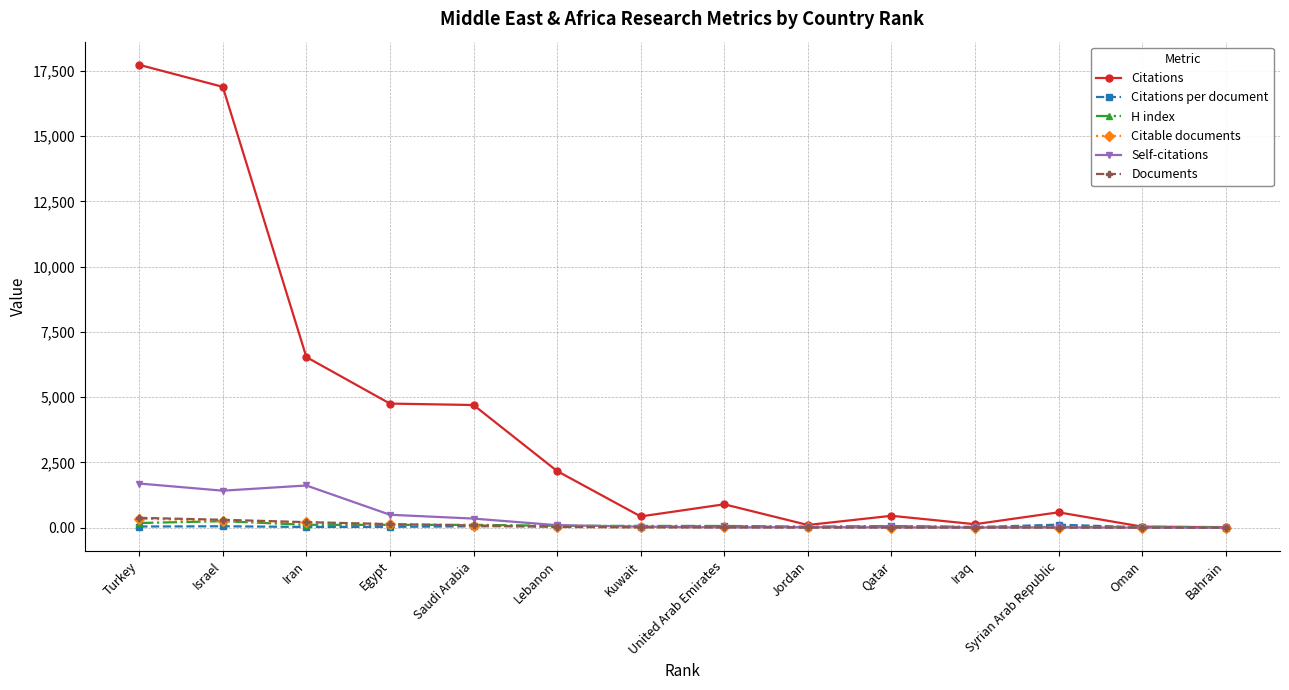

Between Saudi Arabia and Lebanon, which series saw the biggest shift?

Citations